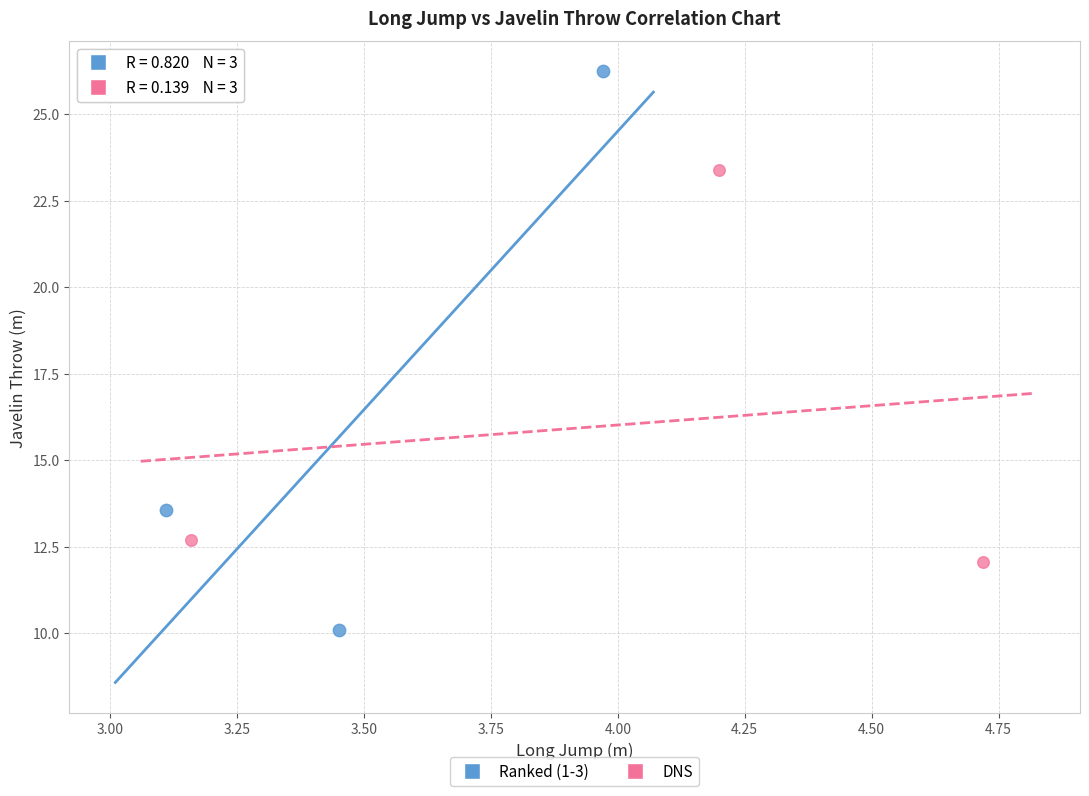

Which series reaches the minimum Y coordinate?

Ranked (1-3)